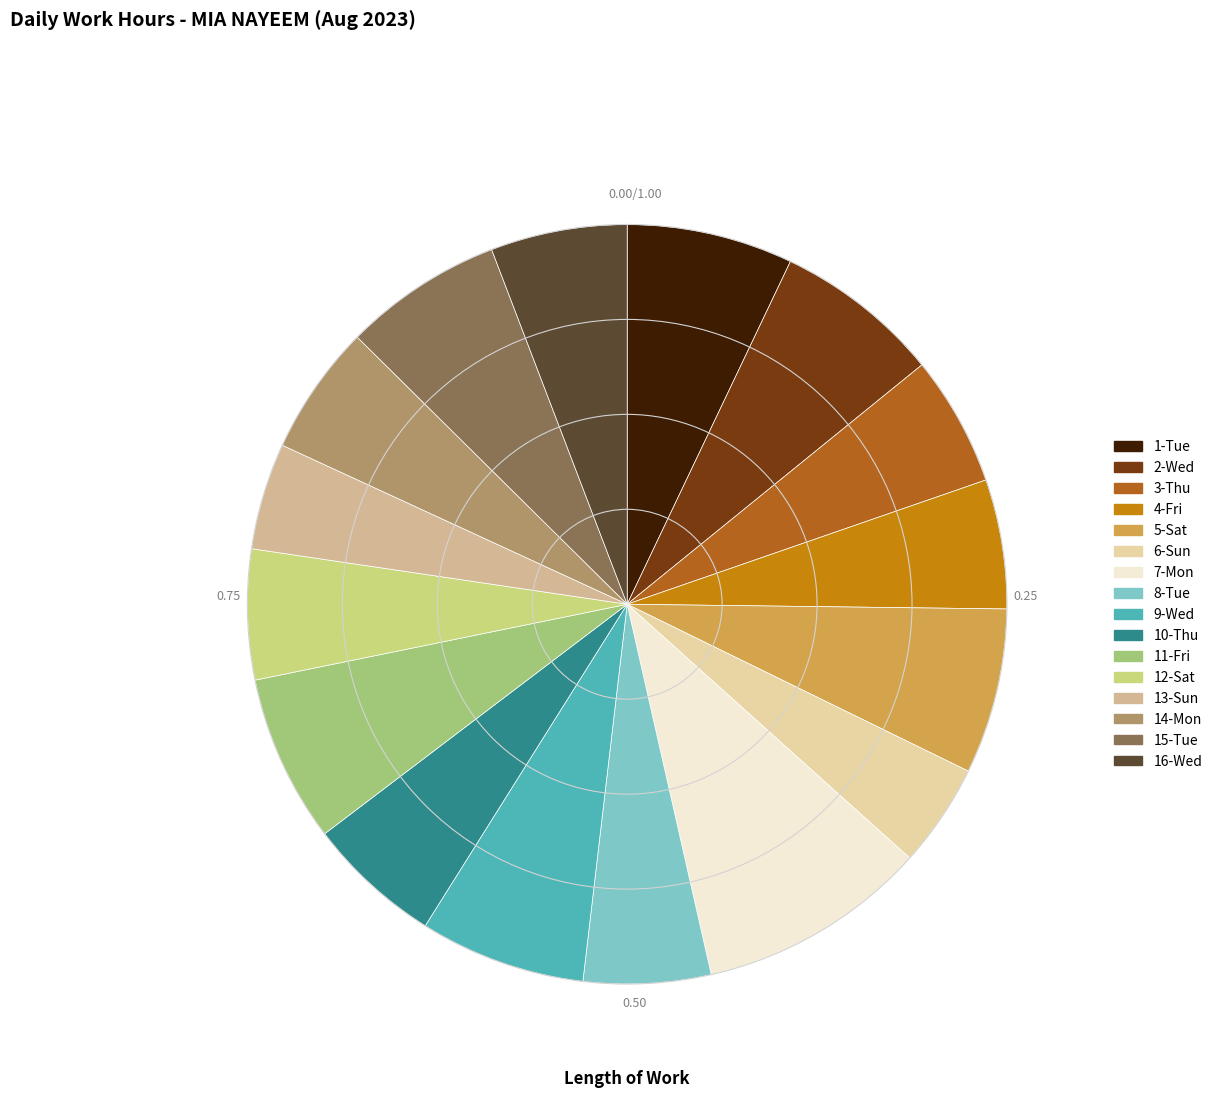

What is the change in value from 5-Sat to 6-Sun?

-5.3